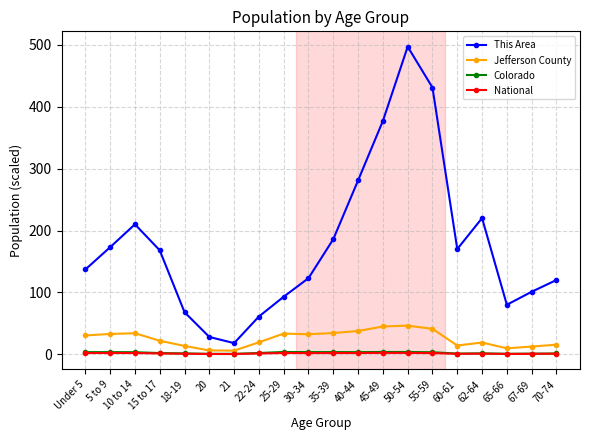

True or false: This Area has more than 0 interior local peaks.

True